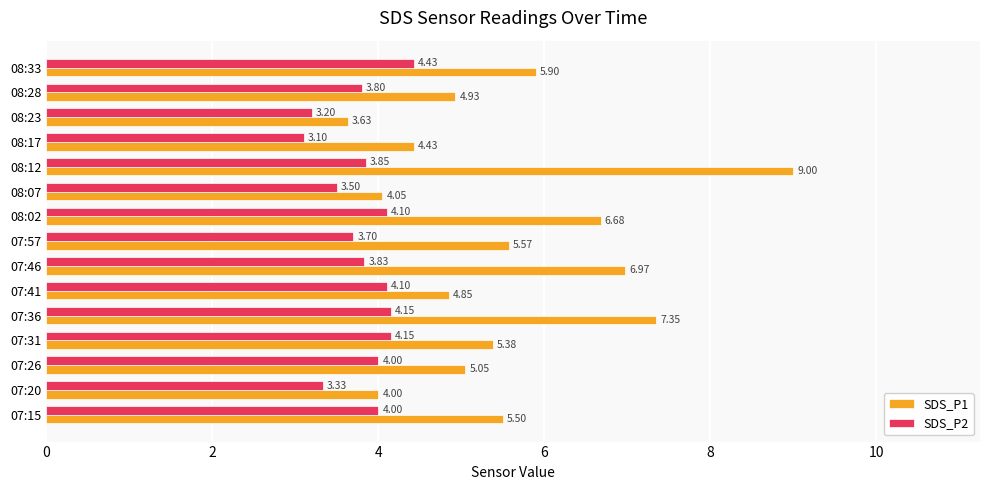

What is the difference between the maximum and second lowest values in the SDS_P2 series?

1.2